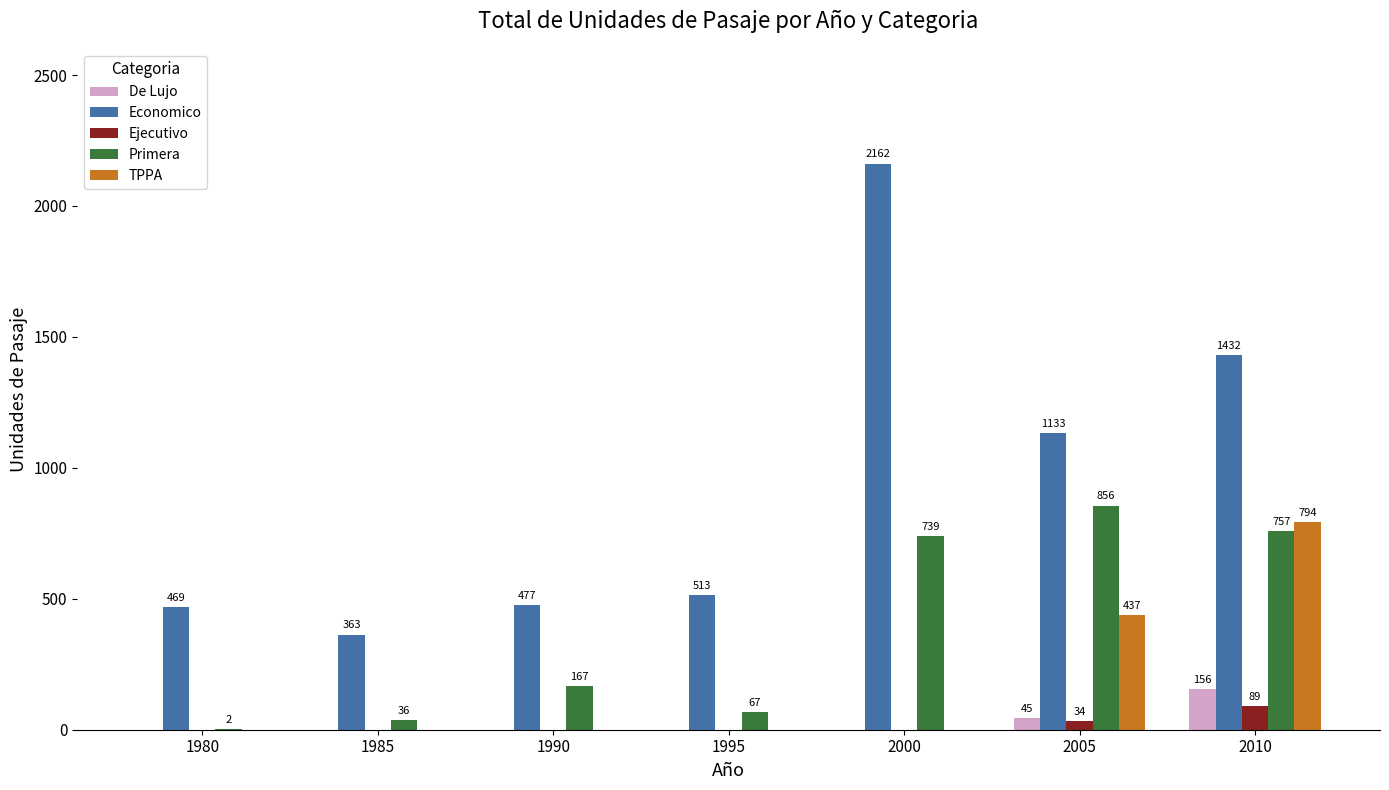

What is the sum of all Primera values?

2624